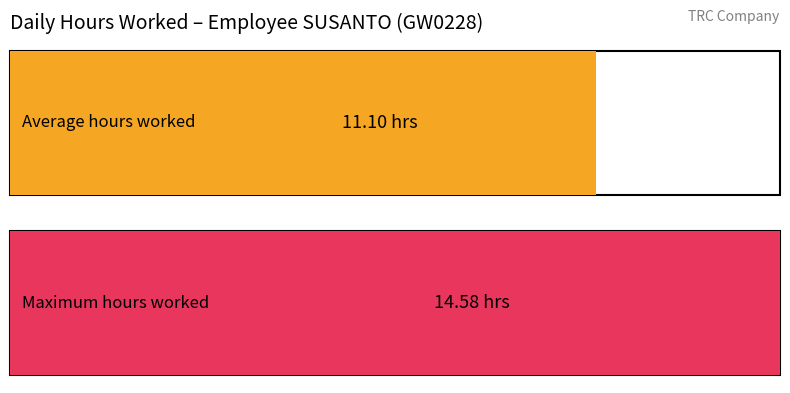

Does the chart contain stacked bars?

No